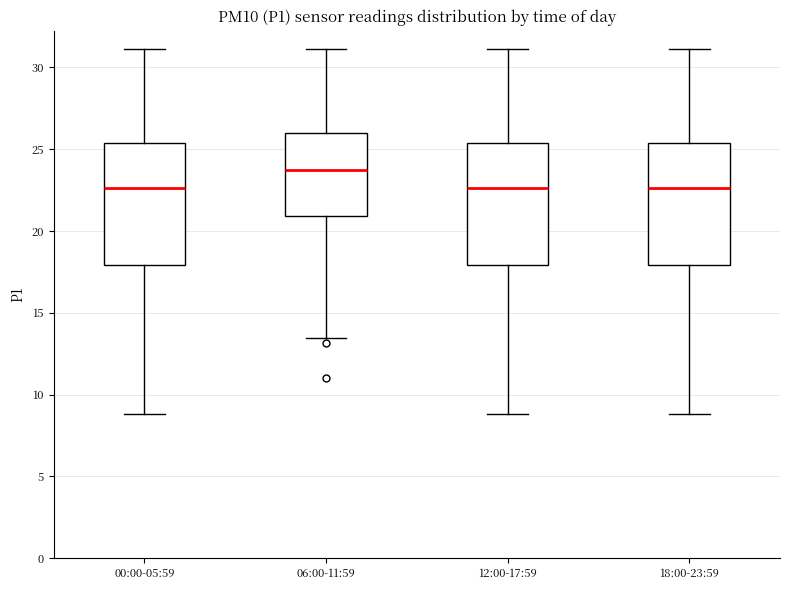

Reading left to right, read every box against the y-axis: the position of its median line, the range the box covers, and the ends of its whiskers. The values are not printed on the chart, so give them approximately, as read against the axis.

00:00-05:59: median 22.5, box 18.0 to 25.5, whiskers 9.0 to 31.0
06:00-11:59: median 24.0, box 21.0 to 26.0, whiskers 13.5 to 31.0
12:00-17:59: median 22.5, box 18.0 to 25.5, whiskers 9.0 to 31.0
18:00-23:59: median 22.5, box 18.0 to 25.5, whiskers 9.0 to 31.0